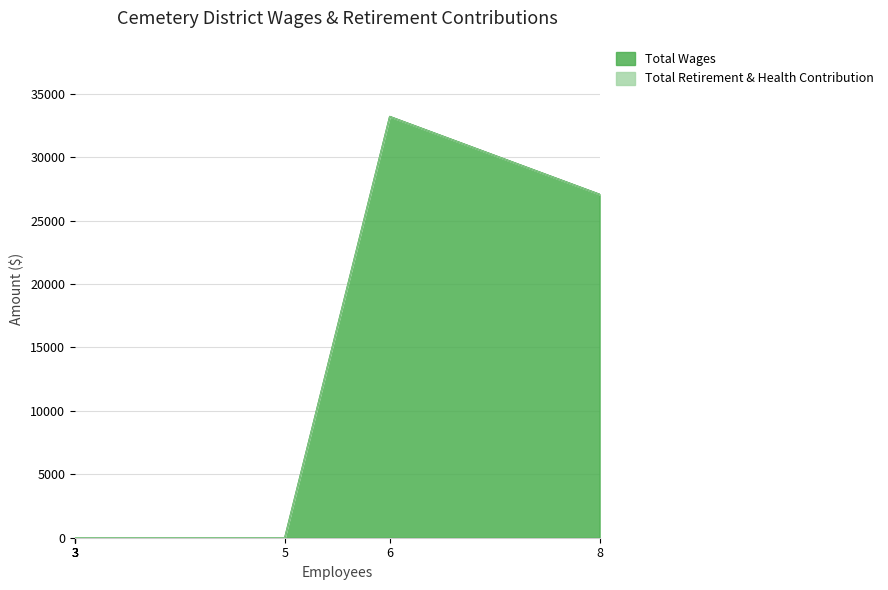

How many series are shown in this chart?

2